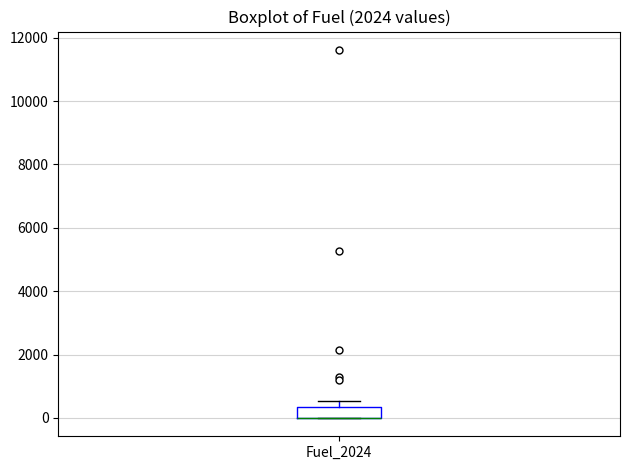

Transcribe this box plot: give where the median line is, the range the box spans, and where the two whiskers end, as read against the y-axis. The values are not printed on the chart, so give them approximately, as read against the axis.

median 0 (drawn on the box's lower edge), box 0 to 400, whiskers 0 to 600